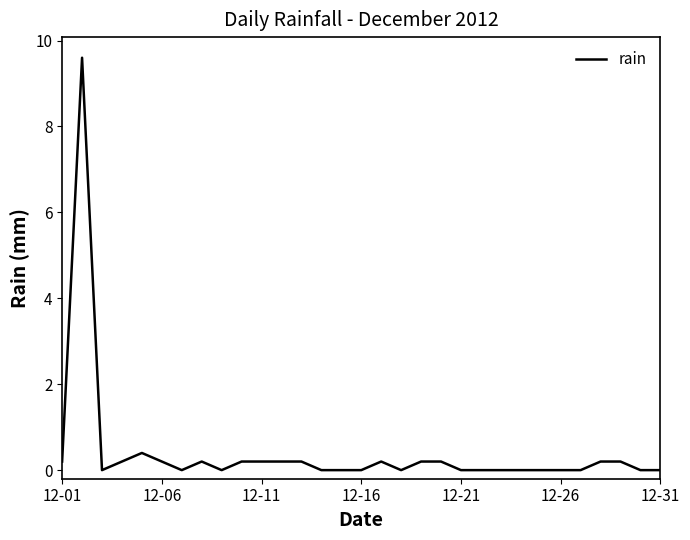

What is the greatest value displayed?

9.6